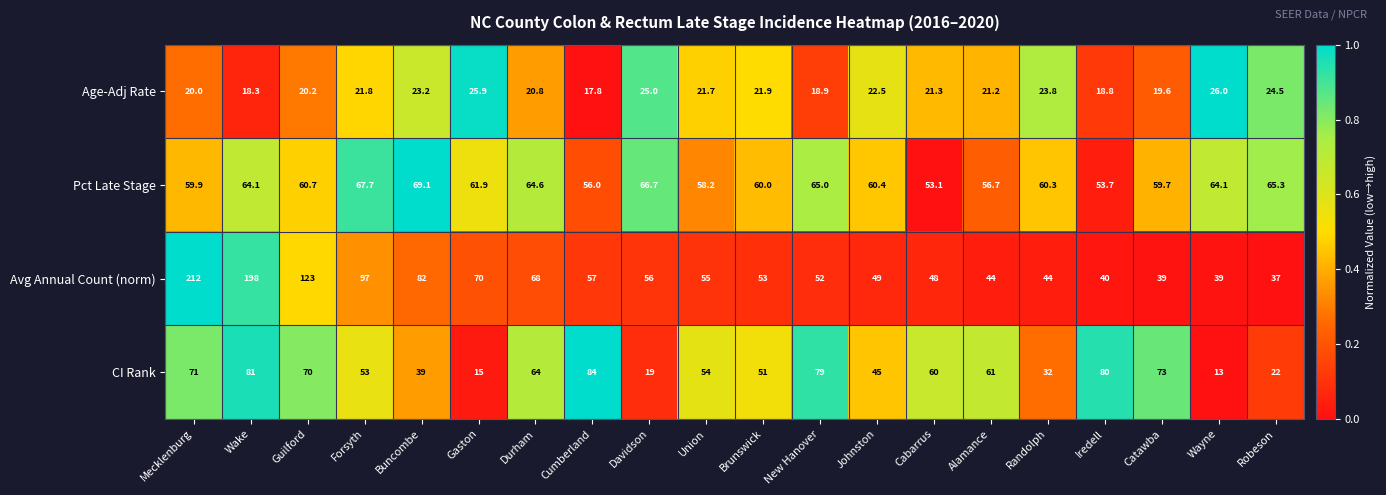

At which label does CI Rank first exceed 60?

Mecklenburg